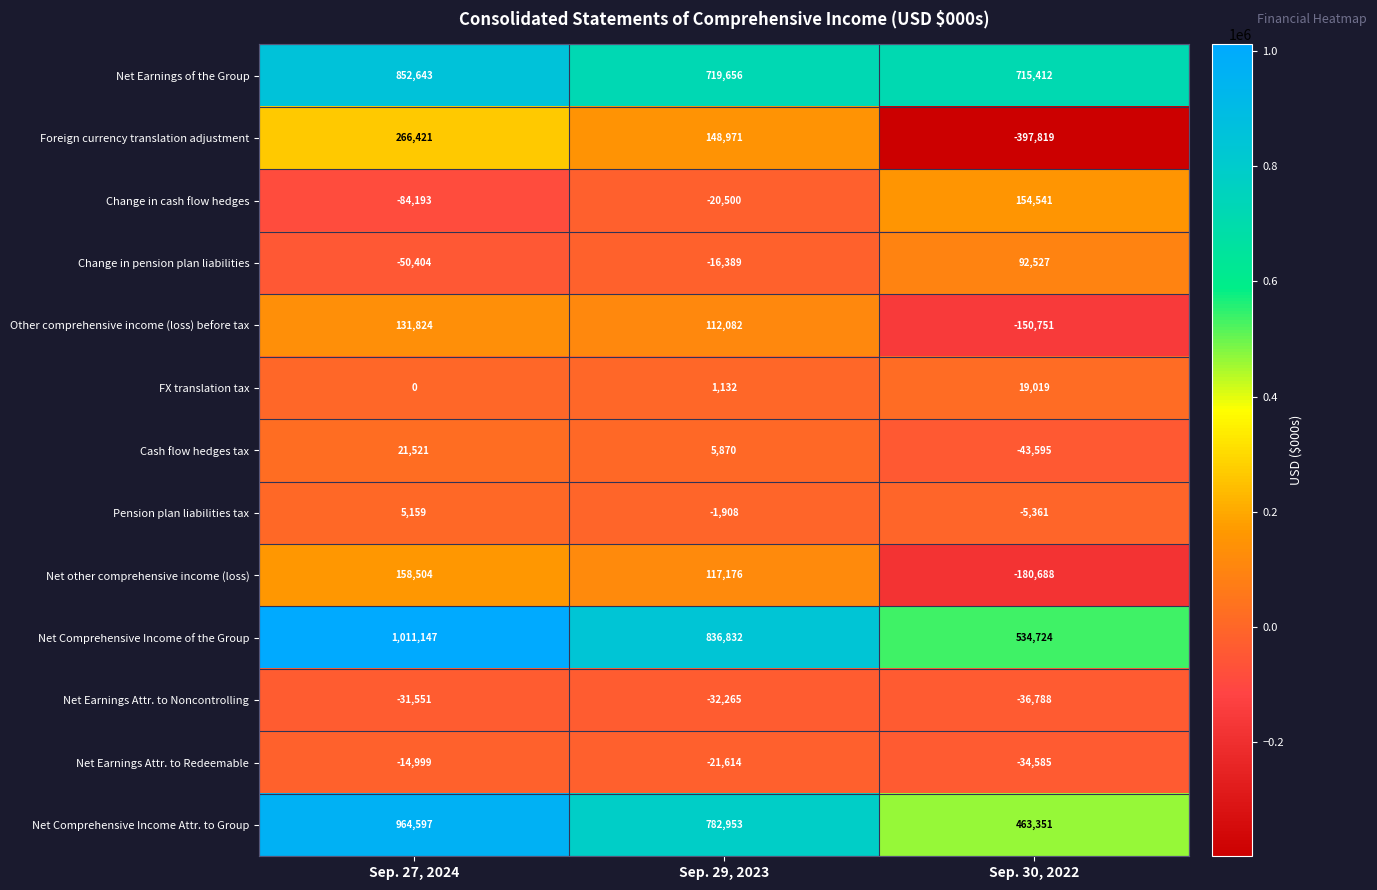

True or false: Net Earnings of the Group has a value of 715412 at Sep. 30, 2022.

True